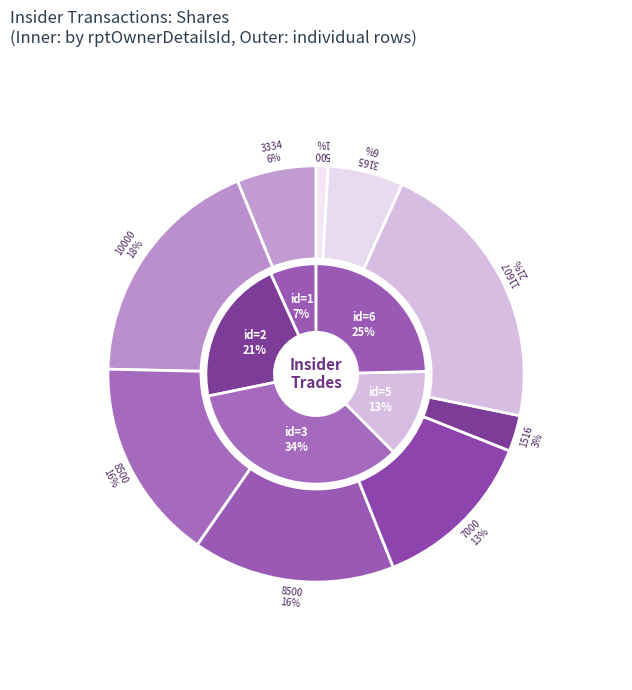

How many segments does this pie chart have?

9